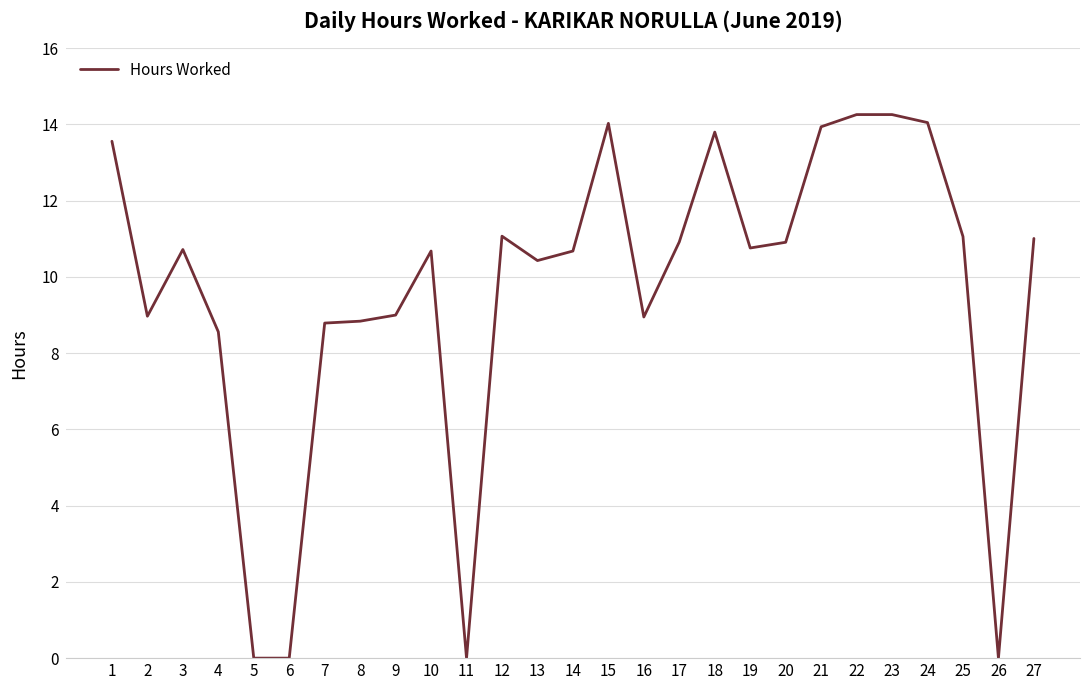

Approximately how many times larger is the value at 7 compared to 10?

0.8